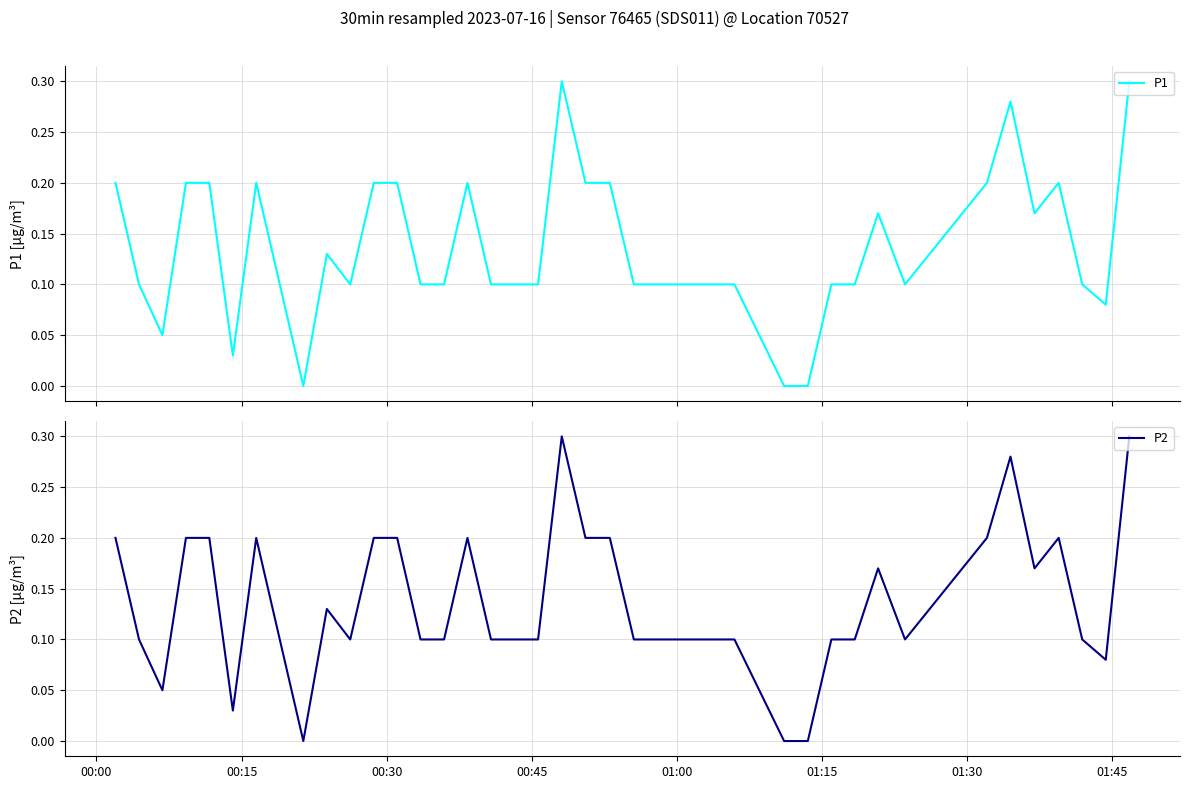

How many values in the P1 series exceed 0?

37